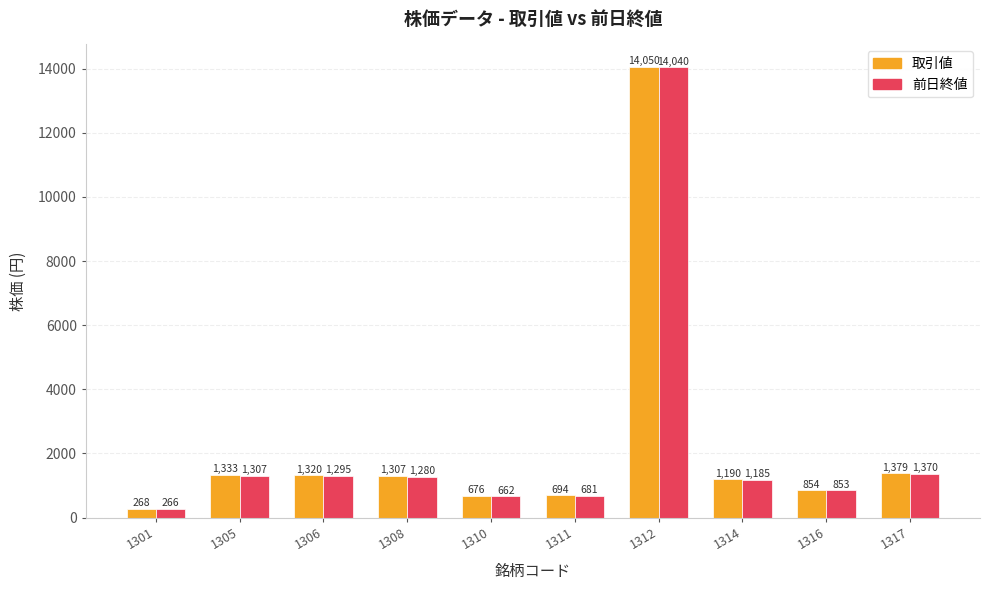

What is the sum of all 前日終値 values?

22939